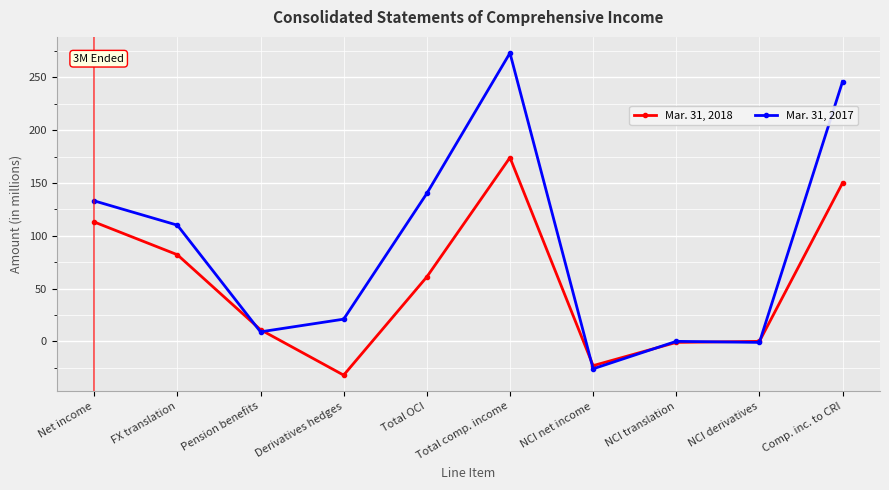

What is the lowest value of the Mar. 31, 2017 series?

-26